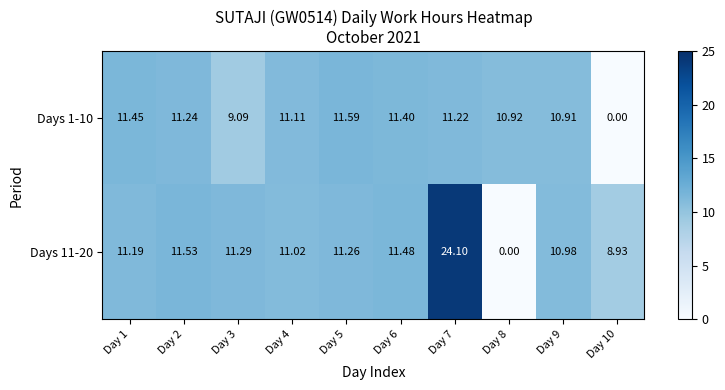

At how many categories does at least one series exceed 18?

1